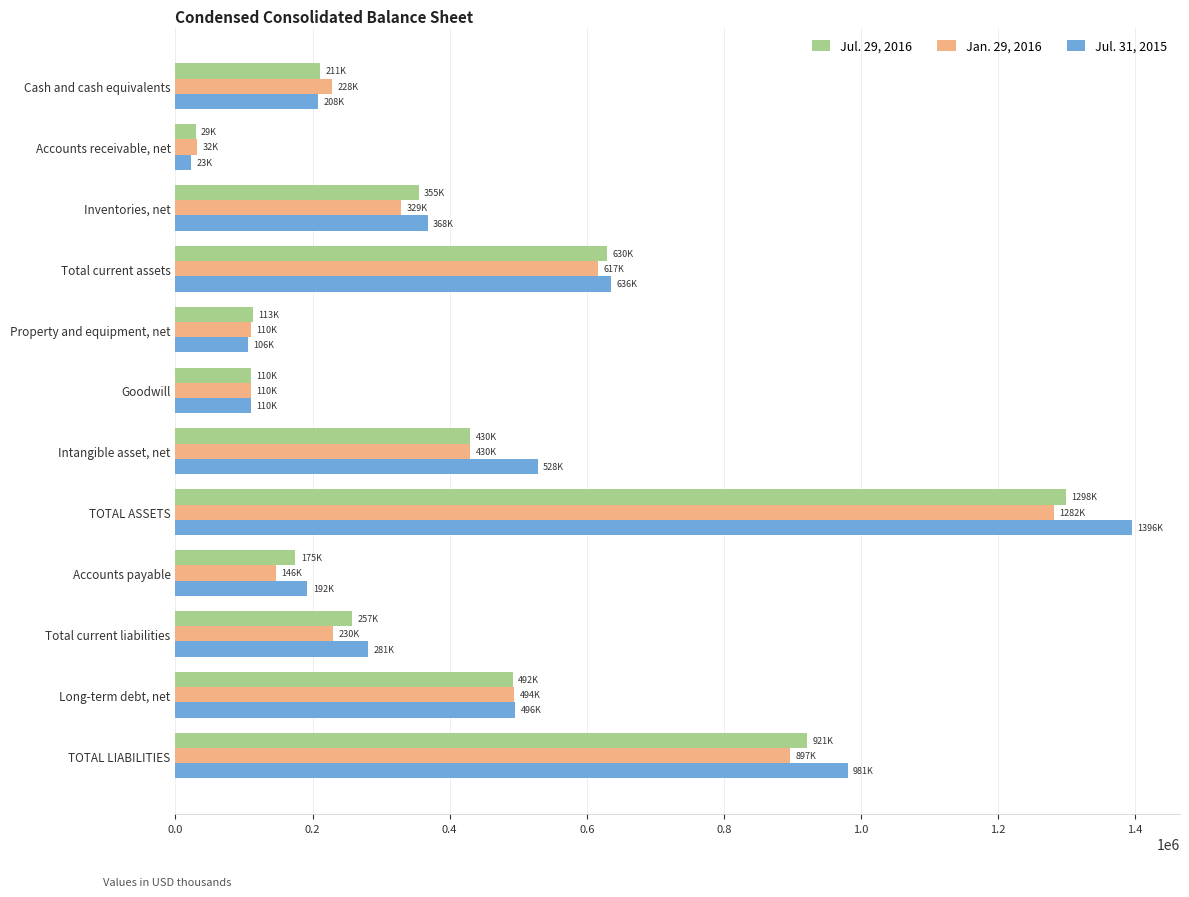

Is it true that Jul. 29, 2016 equals 491941 at Long-term debt, net?

True